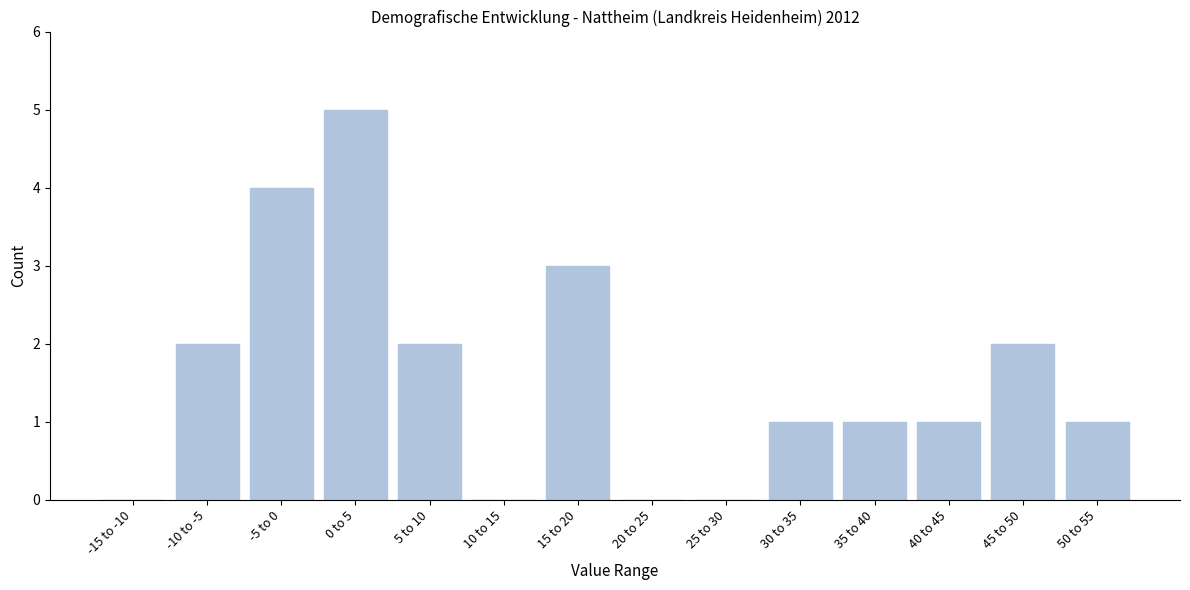

Reading left to right, what are all the values shown in this chart?

-15 to -10=0	-10 to -5=2	-5 to 0=4	0 to 5=5	5 to 10=2	10 to 15=0	15 to 20=3	20 to 25=0	25 to 30=0	30 to 35=1	35 to 40=1	40 to 45=1	45 to 50=2	50 to 55=1